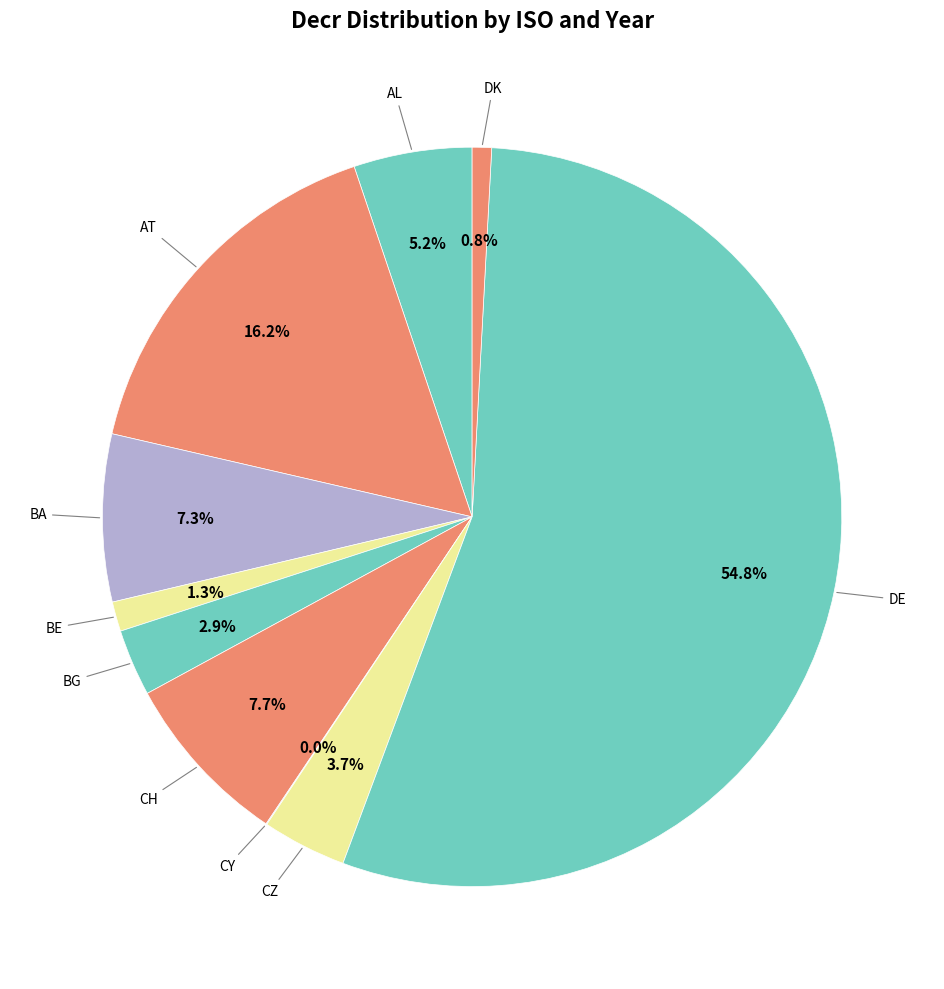

Which slice is the largest?

DE